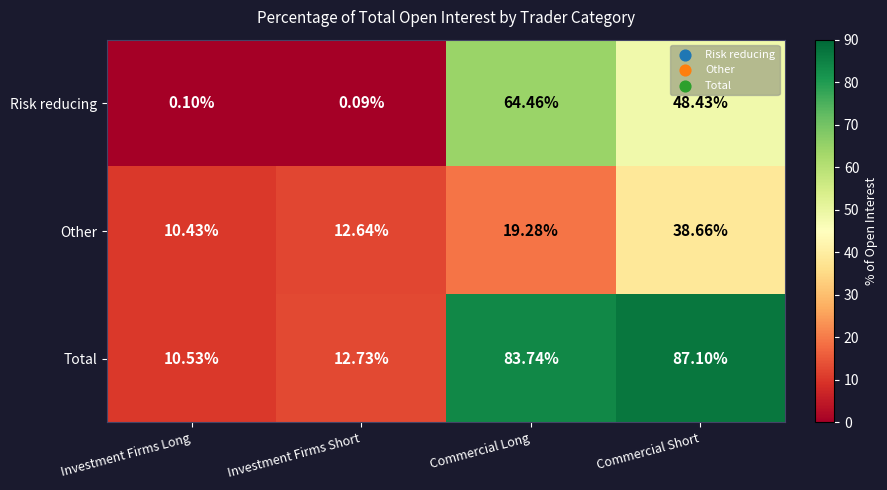

Where is Risk reducing nearest to the value 32?

Commercial Short